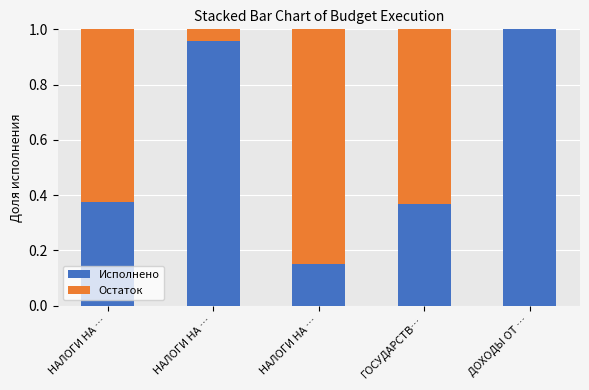

At how many categories does at least one series exceed 0?

5